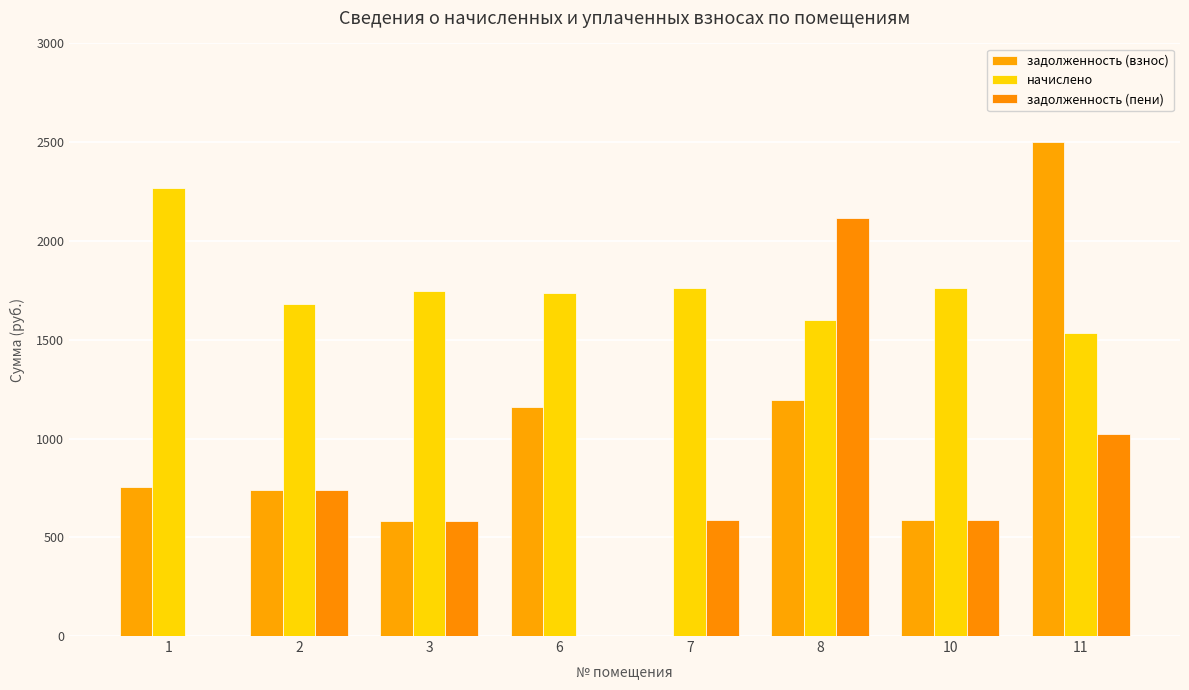

What is the approximate value of начислено at 6?

1737.7